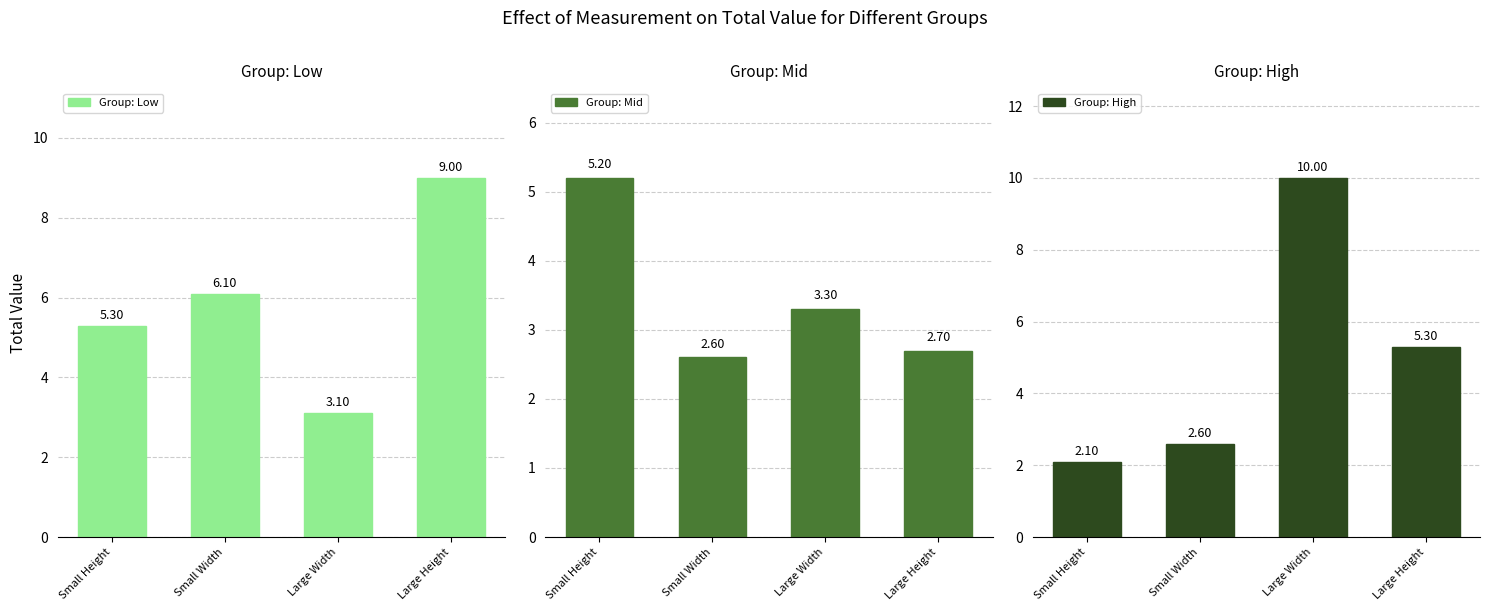

What is the highest value of the Group: Low series?

9.0